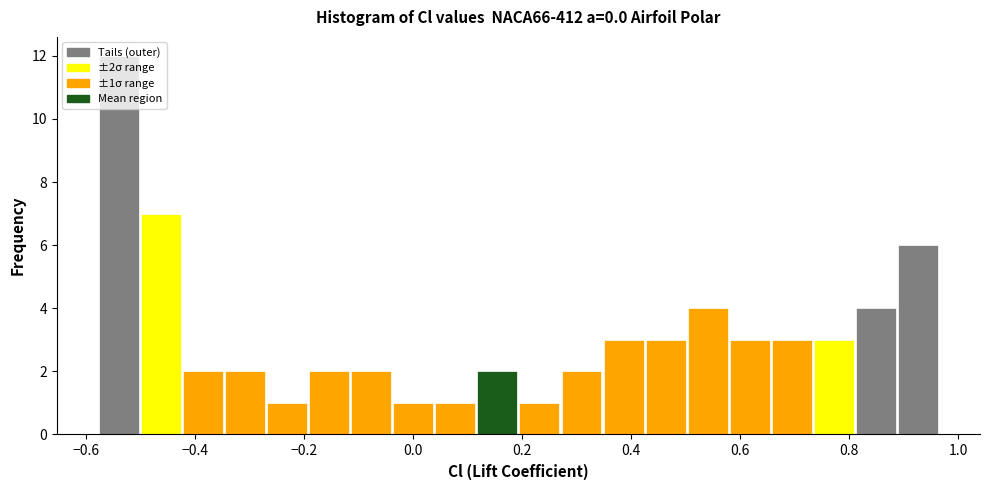

Read against the x-axis, roughly where is the centre of the tallest bar?

-0.54